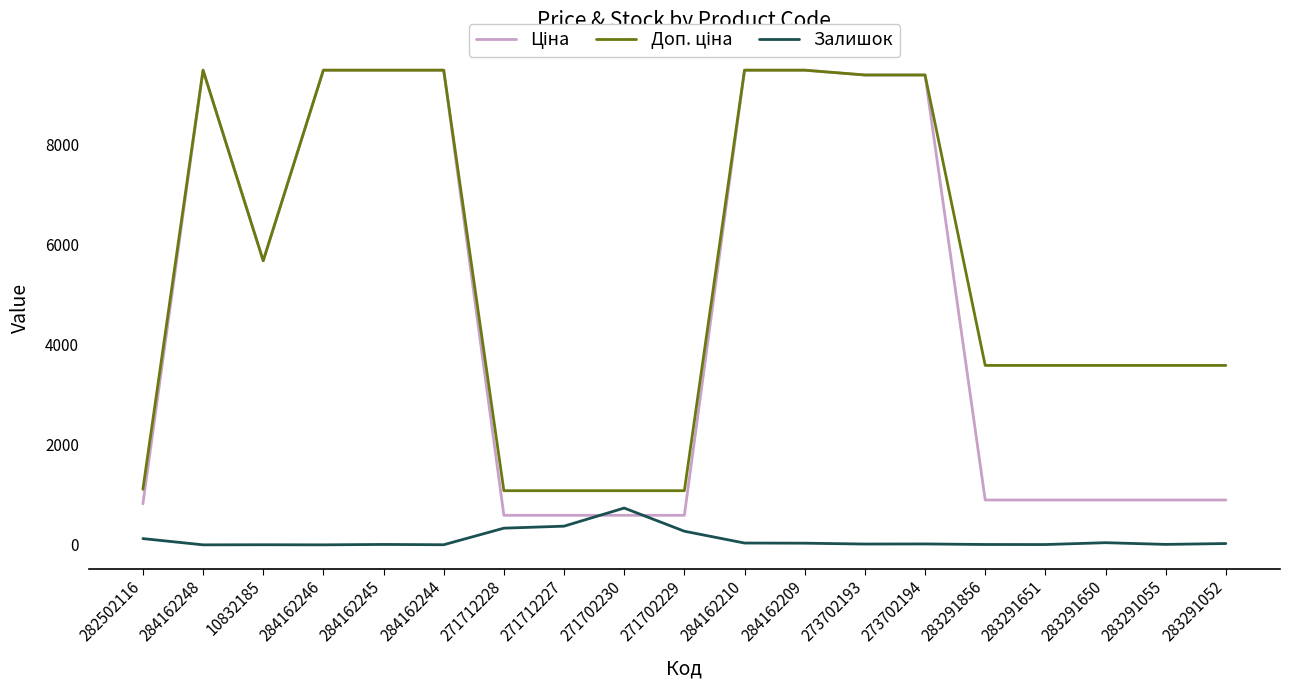

What is the greatest value displayed?

9480.1